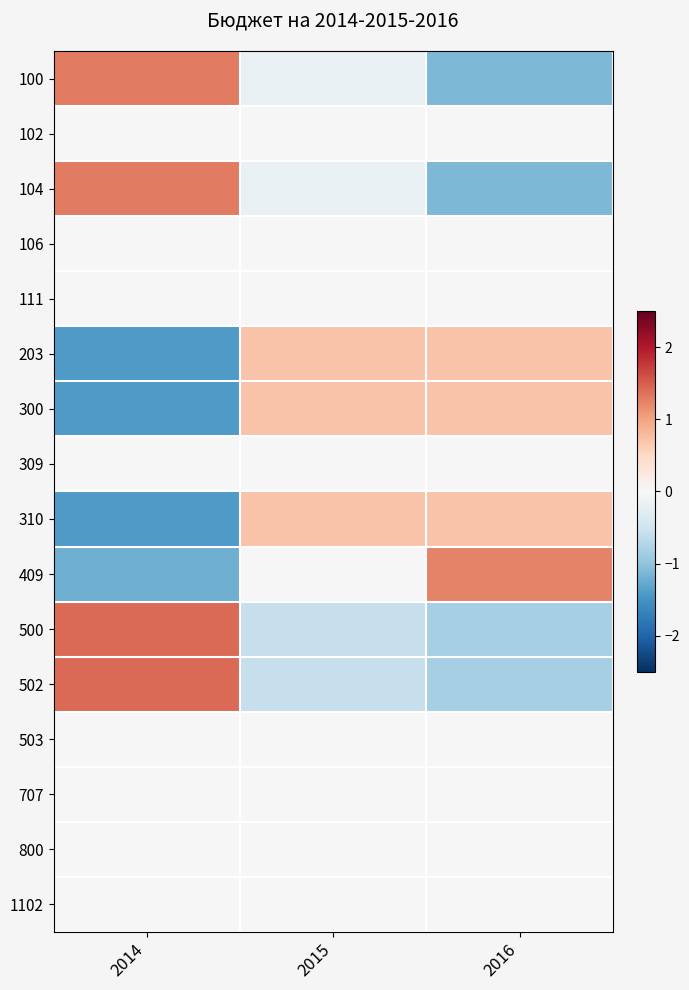

What is the total value across all series at 2015?

0.6